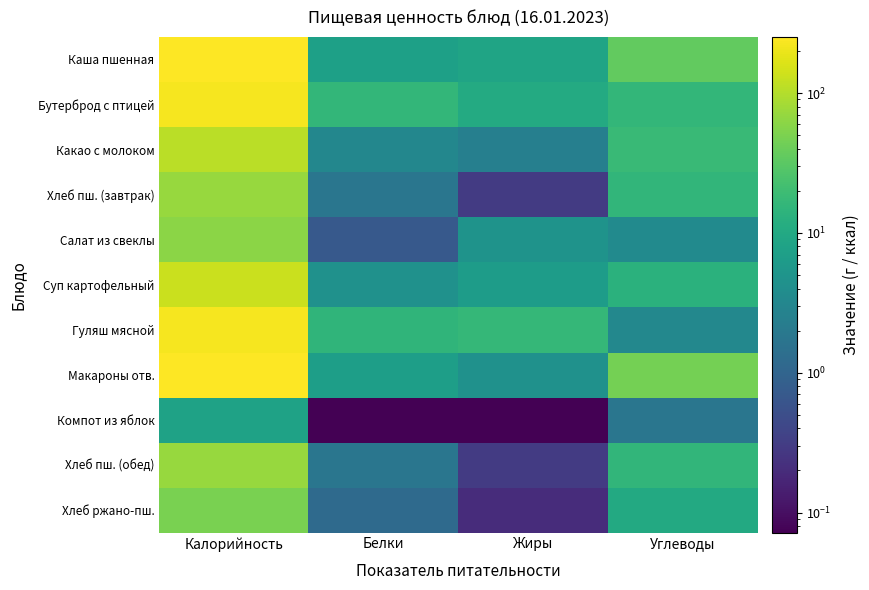

Reading right to left, extract all data points from this chart.

Каша пшенная: Углеводы=36.1	Жиры=8.4	Белки=7.5	Калорийность=250.2
Бутерброд с птицей: Углеводы=15.8	Жиры=10.6	Белки=16.2	Калорийность=223.4
Какао с молоком: Углеводы=18.3	Жиры=2.5	Белки=3.2	Калорийность=108.0
Хлеб пш. (завтрак): Углеводы=15.6	Жиры=0.3	Белки=1.8	Калорийность=72.3
Салат из свеклы: Углеводы=3.6	Жиры=4.8	Белки=0.7	Калорийность=60.6
Суп картофельный: Углеводы=13.4	Жиры=6.5	Белки=4.5	Калорийность=129.8
Гуляш мясной: Углеводы=3.3	Жиры=16.6	Белки=14.8	Калорийность=222.3
Макароны отв.: Углеводы=46.0	Жиры=4.5	Белки=6.9	Калорийность=252.3
Компот из яблок: Углеводы=1.8	Жиры=0.1	Белки=0.1	Калорийность=8.0
Хлеб пш. (обед): Углеводы=15.6	Жиры=0.3	Белки=1.8	Калорийность=72.3
Хлеб ржано-пш.: Углеводы=10.4	Жиры=0.2	Белки=1.2	Калорийность=48.2